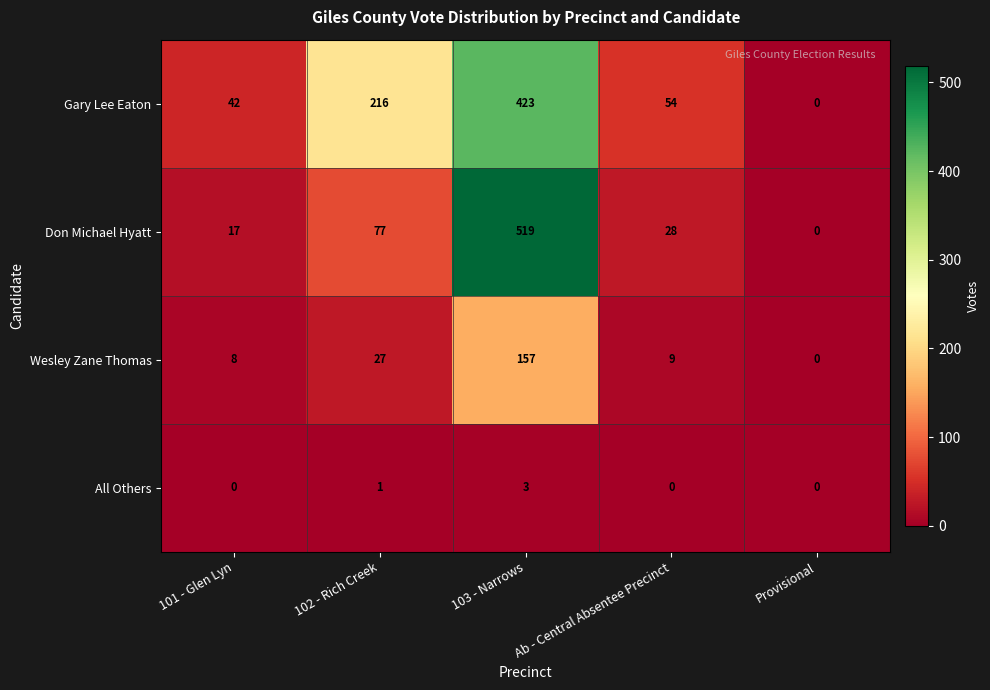

What is the sum of the Wesley Zane Thomas values at 102 - Rich Creek and 101 - Glen Lyn?

35